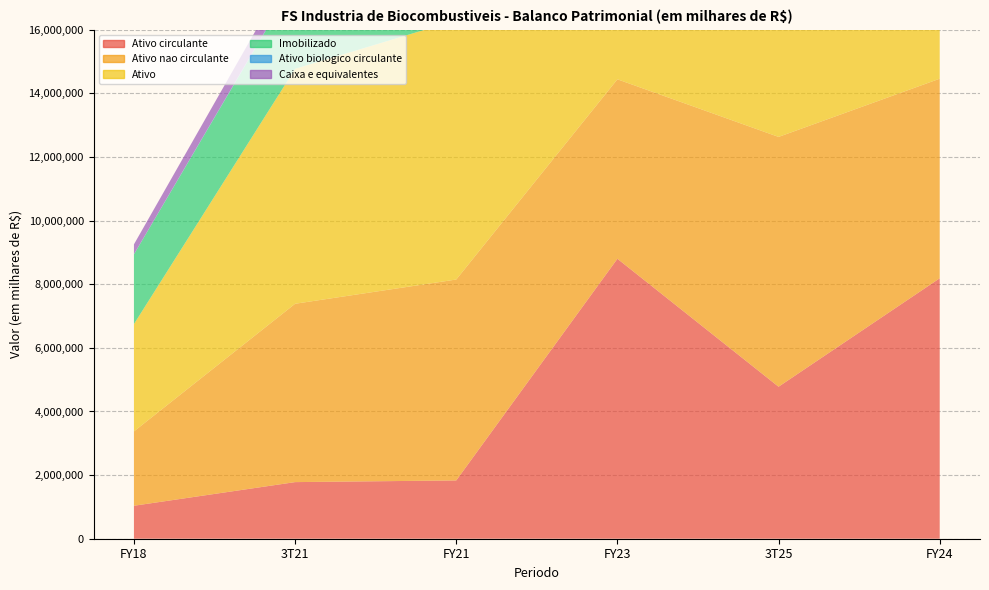

Reading left to right, transcribe all the data shown in this chart.

Ativo circulante: FY18=1036632	3T21=1779639	FY21=1832577	FY23=8801080	3T25=4778535	FY24=8187366
Ativo nao circulante: FY18=2337258	3T21=5606512	FY21=6315929	FY23=5641555	3T25=7853051	FY24=6273821
Ativo: FY18=3373890	3T21=7386151	FY21=8148506	FY23=14442635	3T25=12631586	FY24=14461187
Imobilizado: FY18=2190785	3T21=2765280	FY21=2879404	FY23=4994520	3T25=6075035	FY24=5335943
Ativo biologico circulante: FY18=5564	3T21=19462	FY21=6093	FY23=984	3T25=0	FY24=617
Caixa e equivalentes: FY18=310001	3T21=593832	FY21=948613	FY23=1374855	3T25=1960853	FY24=2159077